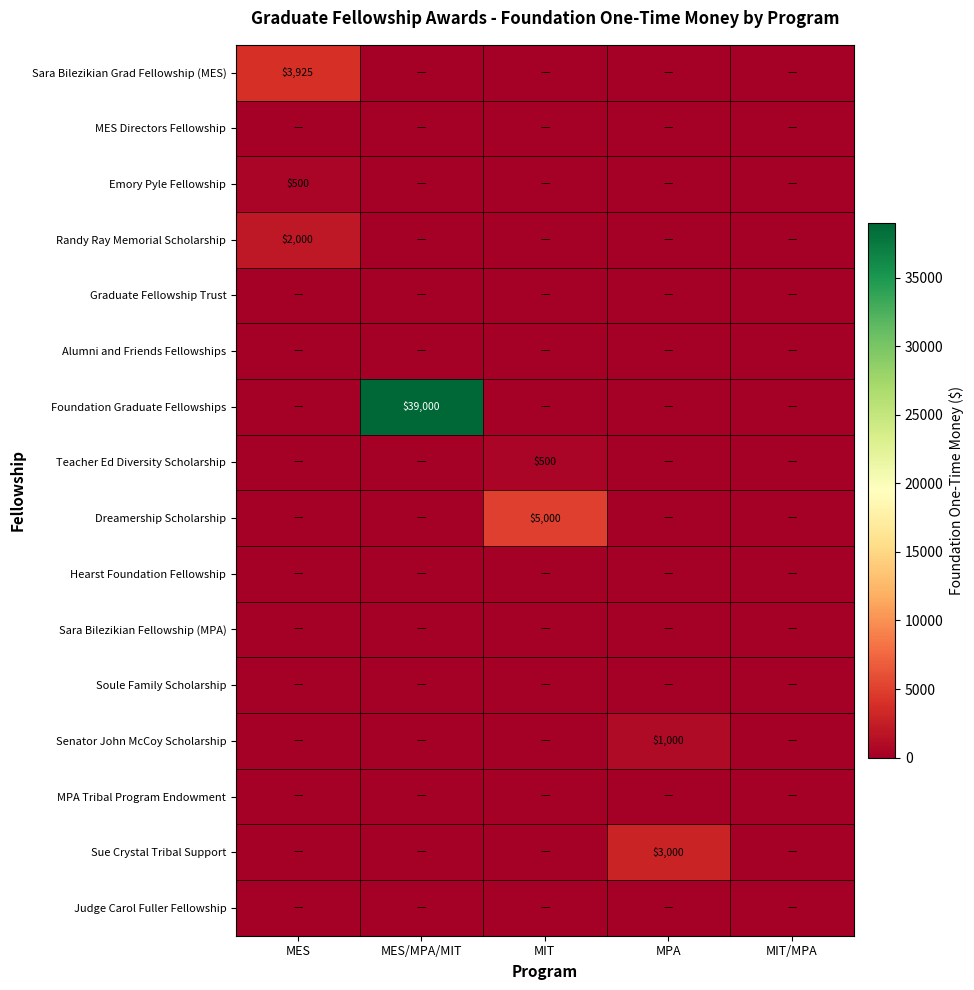

What is the sum of the Senator John McCoy Scholarship values at MPA and MES/MPA/MIT?

1000